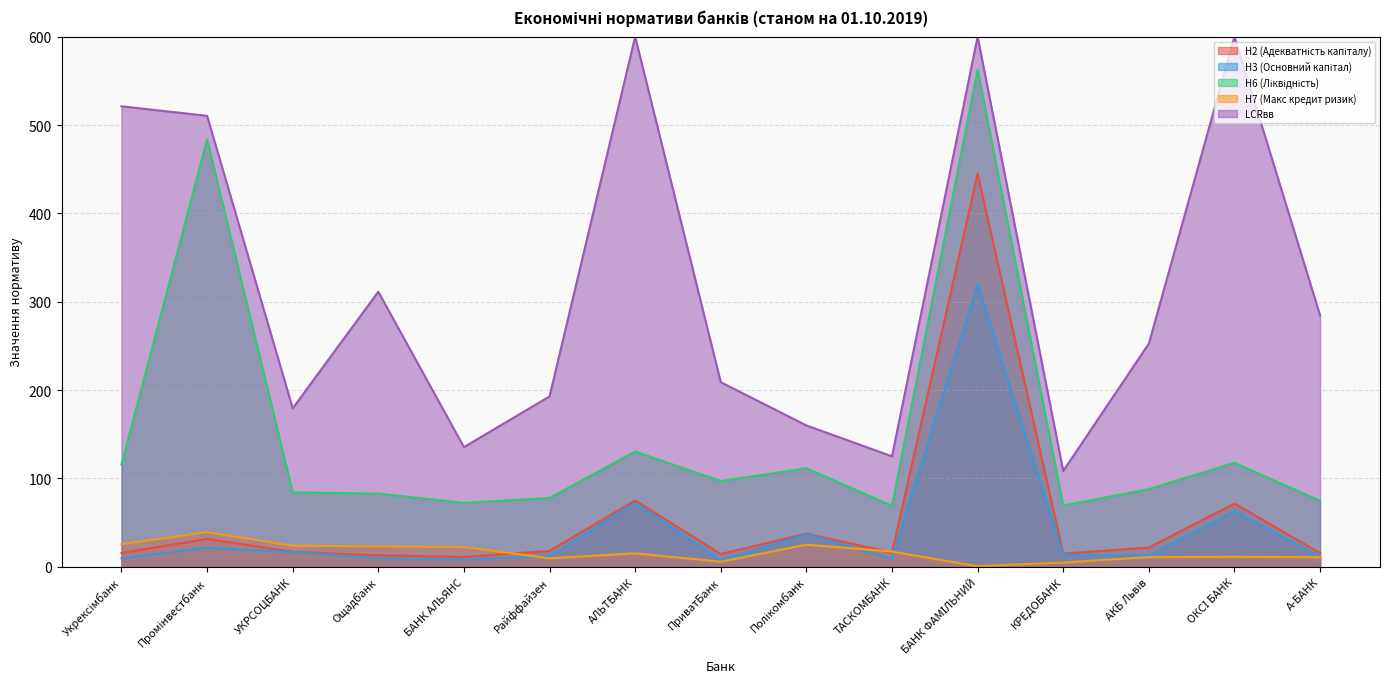

What is the label of the 8th point from the left?

ПриватБанк